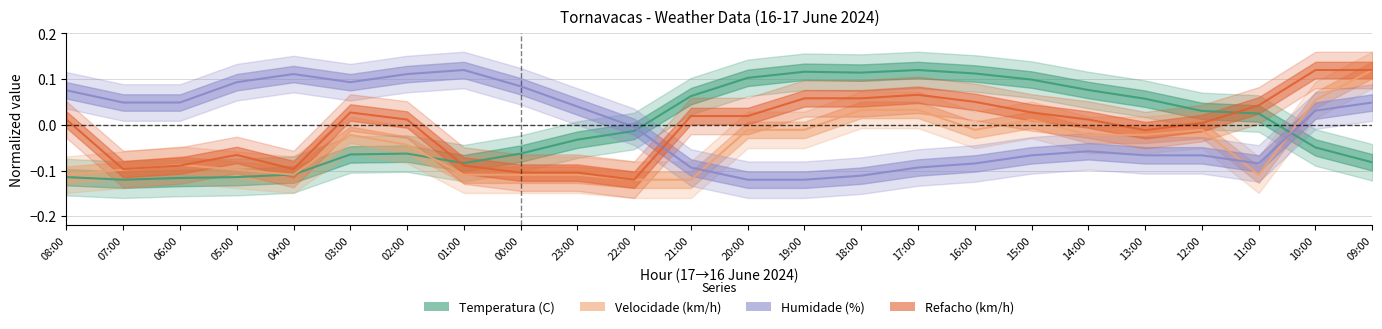

Which series has the widest spread of values?

Temperatura (C)